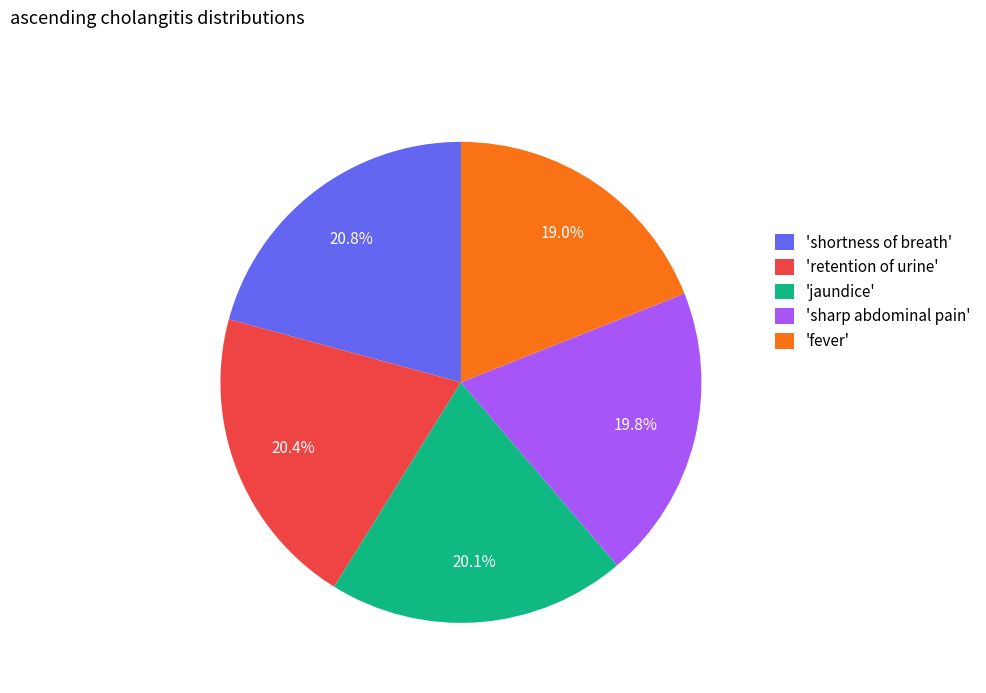

What is the ratio of the value at 'fever' to the value at 'retention of urine'?

0.9